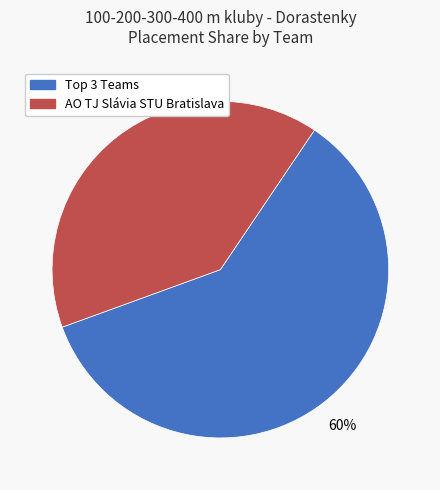

Is there any slice that represents more than half of the pie?

Yes